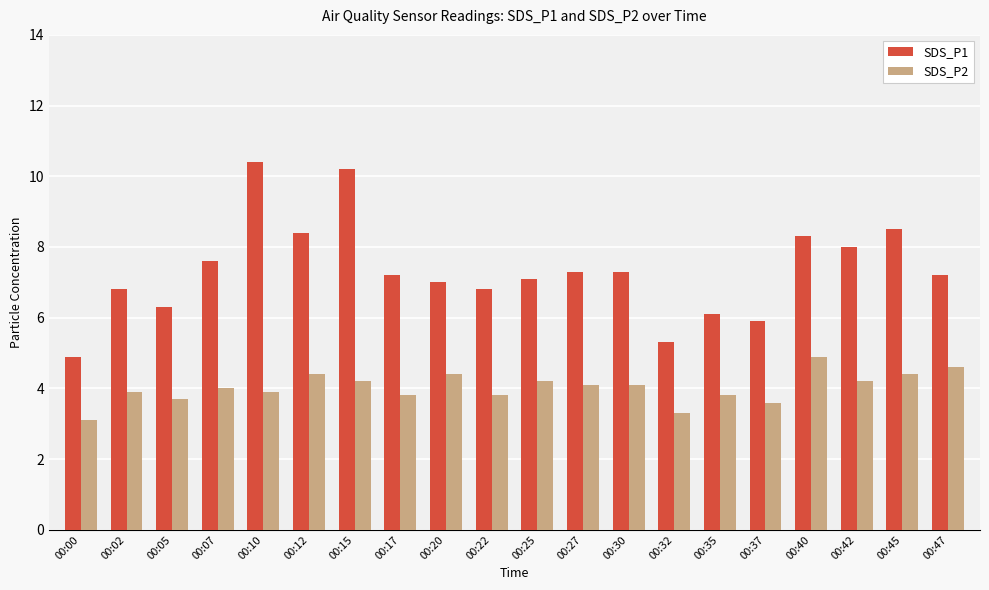

Reading left to right, transcribe all the data shown in this chart.

SDS_P1: 00:00=4.9	00:02=6.8	00:05=6.3	00:07=7.6	00:10=10.4	00:12=8.4	00:15=10.2	00:17=7.2	00:20=7.0	00:22=6.8	00:25=7.1	00:27=7.3	00:30=7.3	00:32=5.3	00:35=6.1	00:37=5.9	00:40=8.3	00:42=8.0	00:45=8.5	00:47=7.2
SDS_P2: 00:00=3.1	00:02=3.9	00:05=3.7	00:07=4.0	00:10=3.9	00:12=4.4	00:15=4.2	00:17=3.8	00:20=4.4	00:22=3.8	00:25=4.2	00:27=4.1	00:30=4.1	00:32=3.3	00:35=3.8	00:37=3.6	00:40=4.9	00:42=4.2	00:45=4.4	00:47=4.6